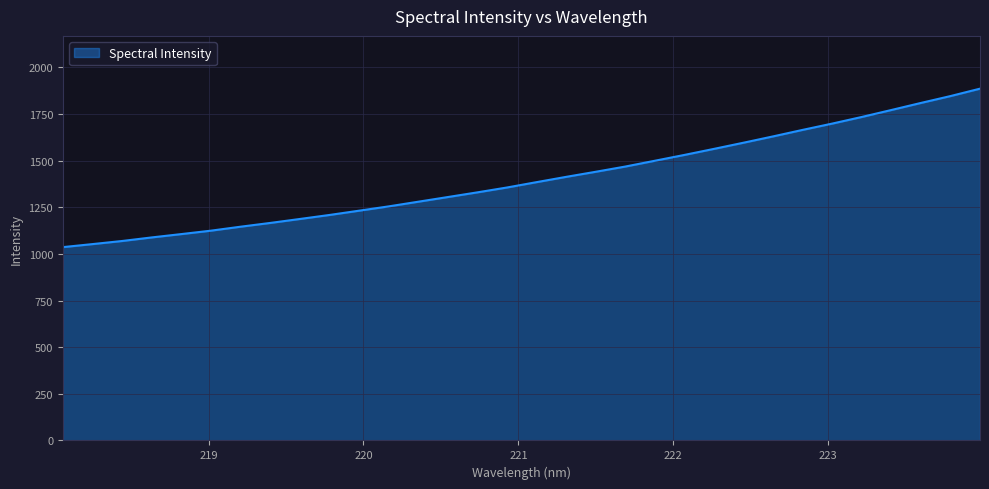

What is the greatest value displayed?

1885.8